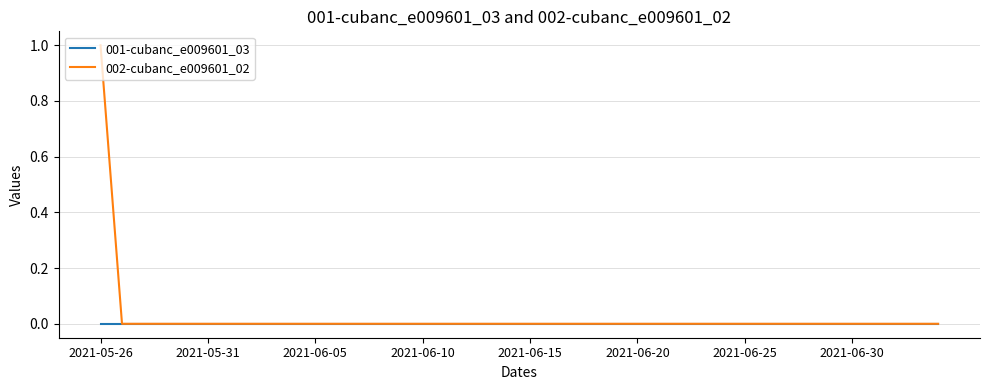

Which series has the widest spread of values?

002-cubanc_e009601_02